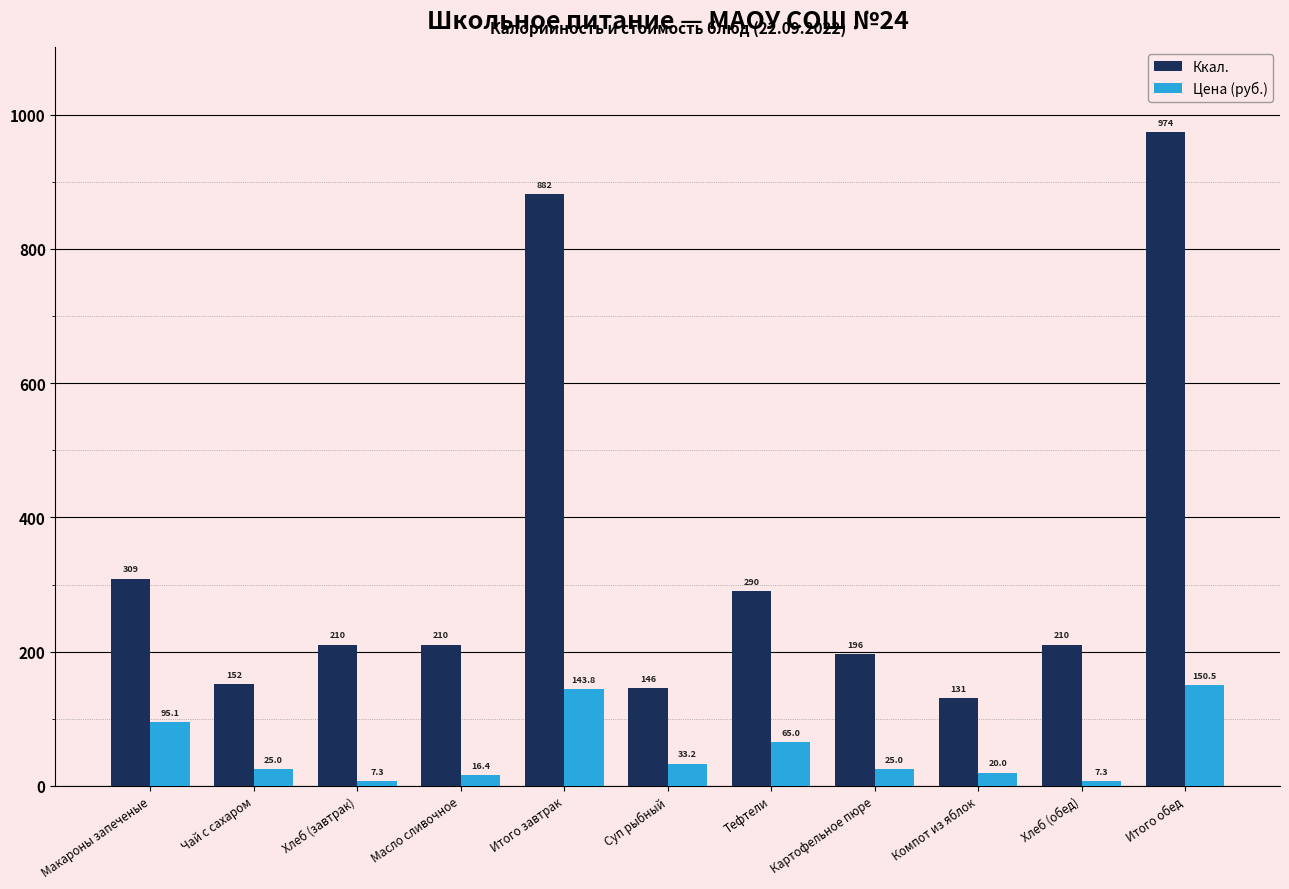

What is the sum of all Ккал. values?

3711.0